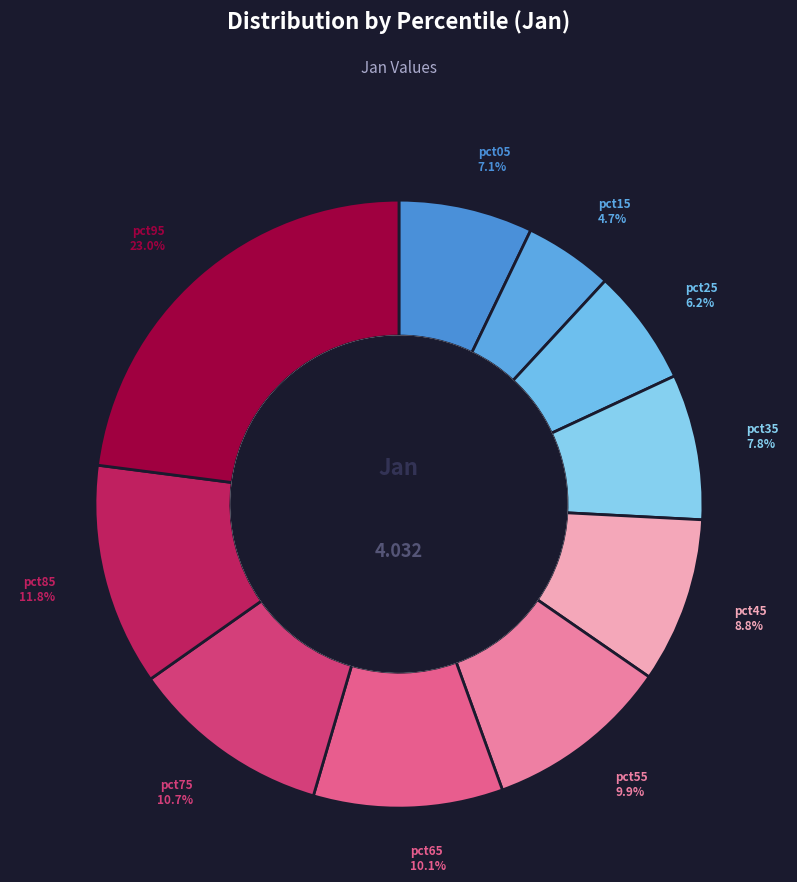

Is there a majority slice in this chart?

No